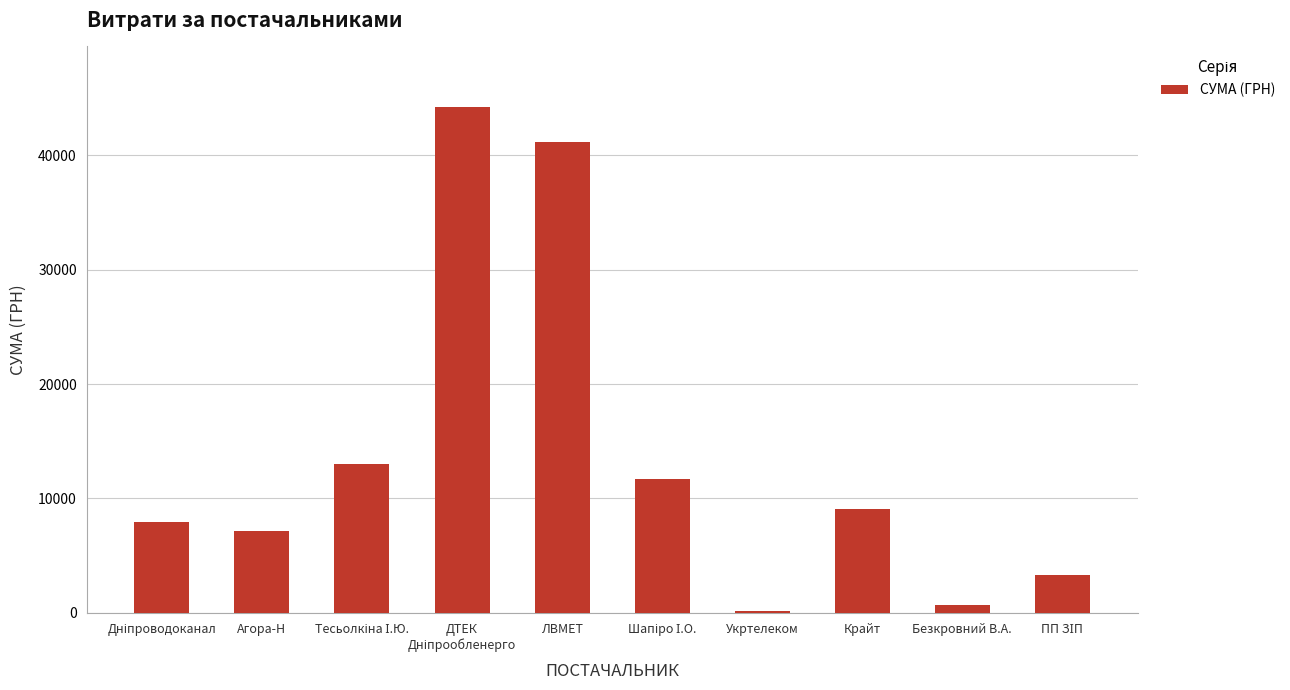

How many series are shown in this chart?

1